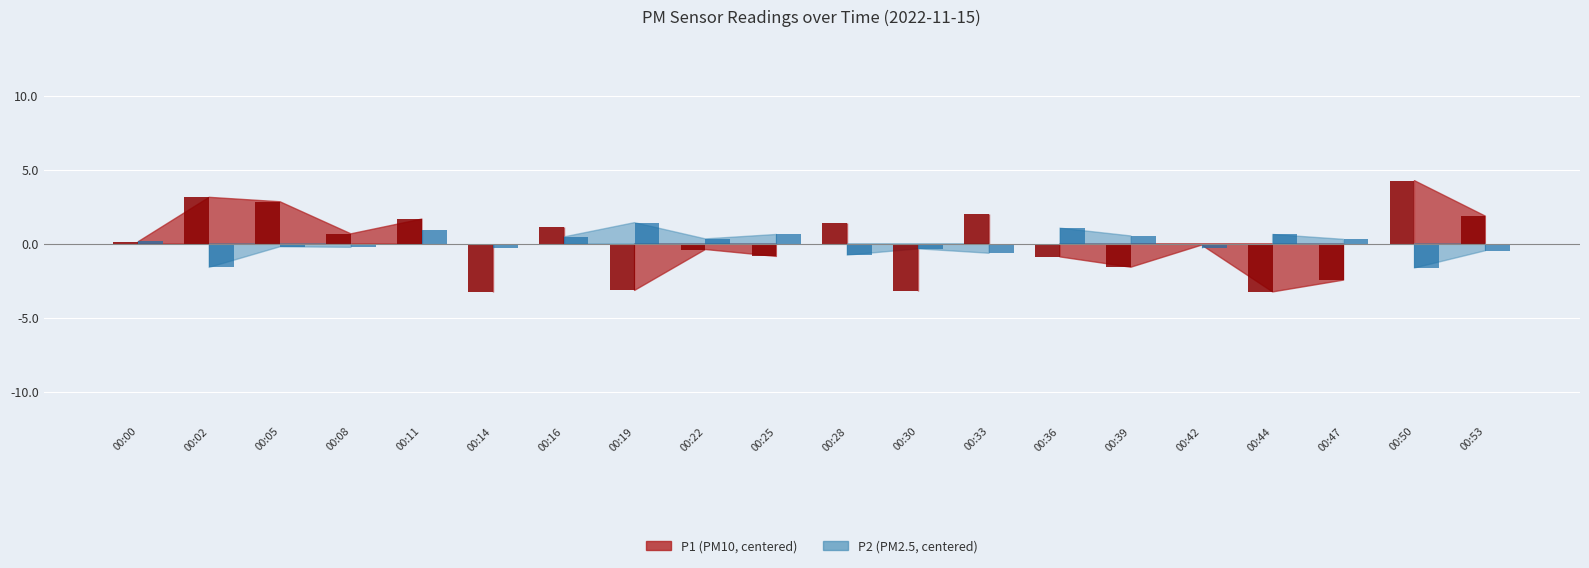

What is the smallest value displayed?

-3.3